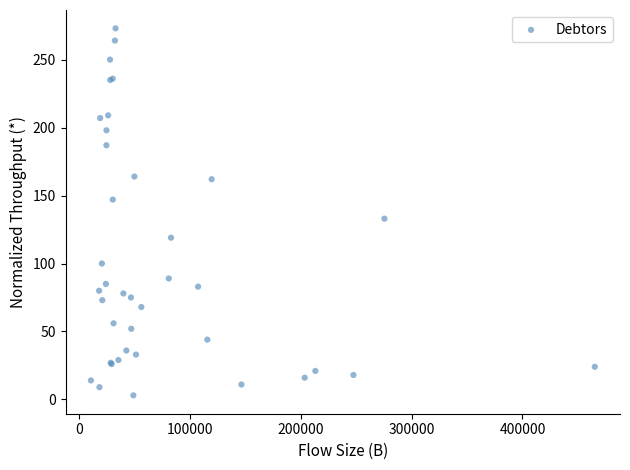

What Y value in the scatter plot is closest to 138?

133